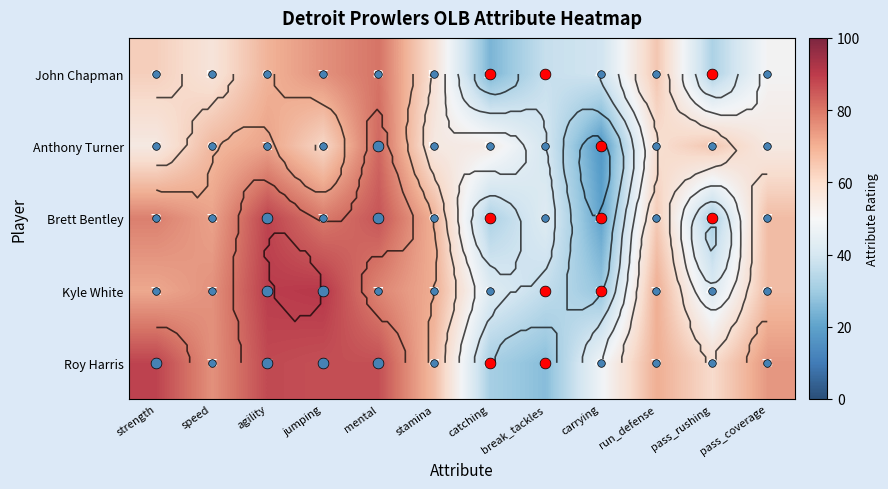

Between run_defense and pass_rushing, which series saw the biggest shift?

Brett Bentley